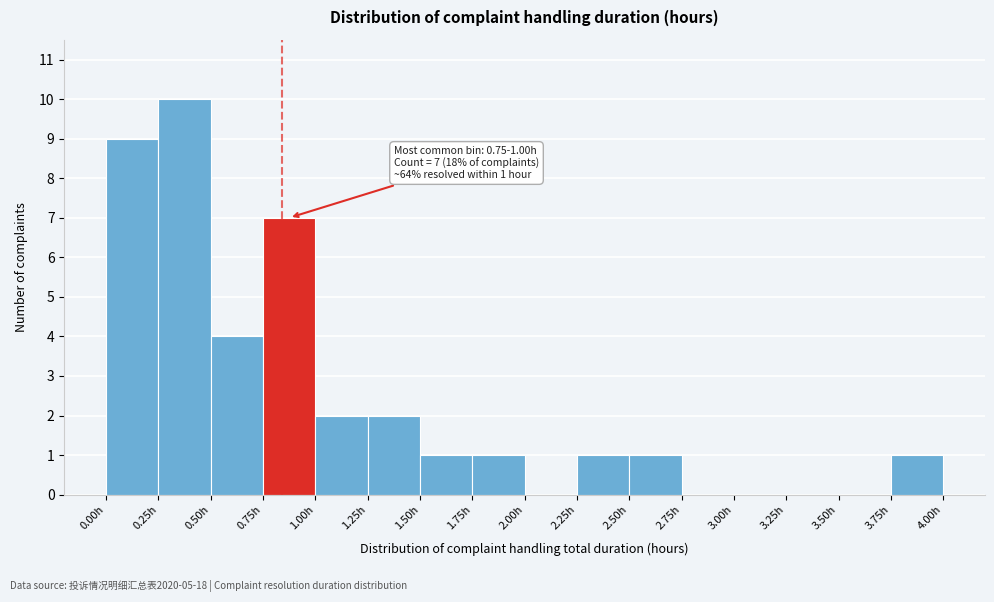

Over which range of the x-axis is the bar tallest?

0.25 to 0.50